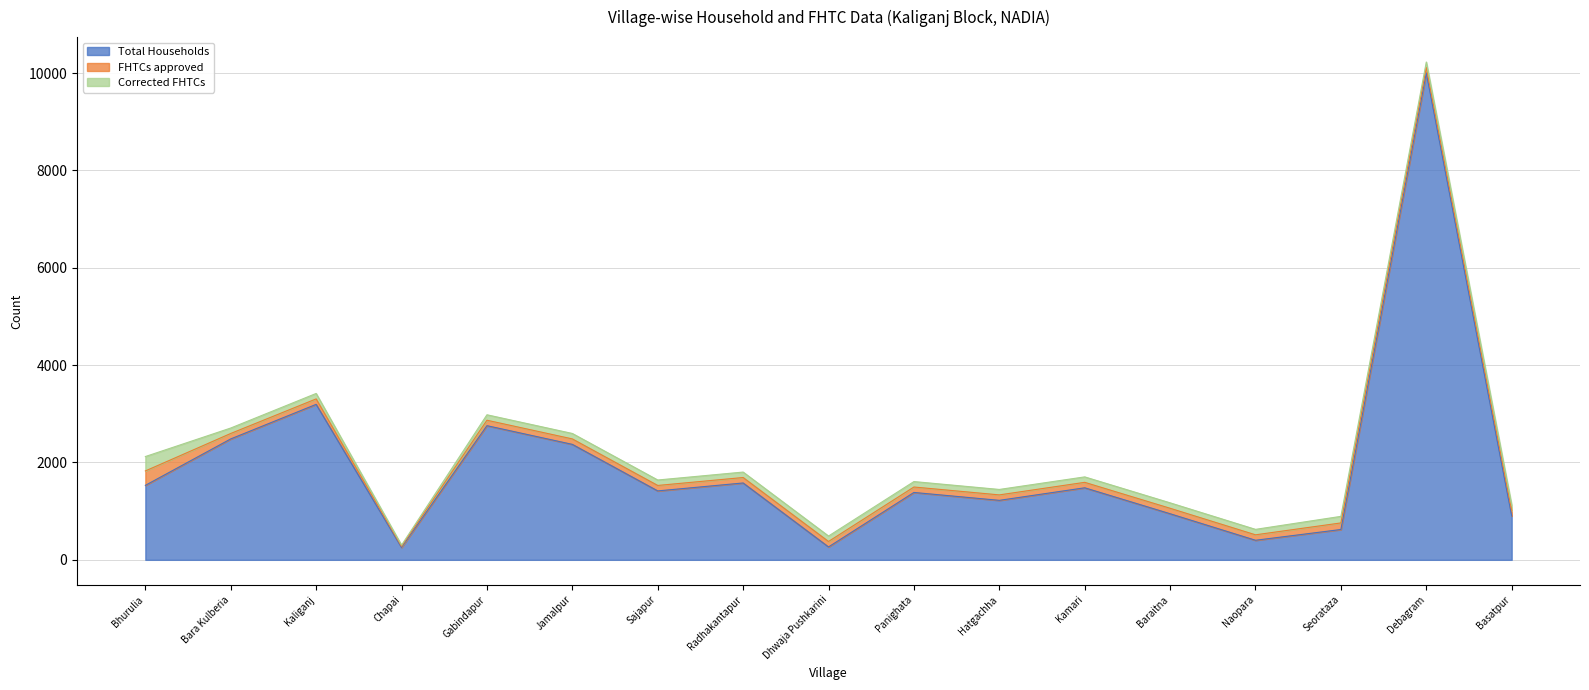

At Kamari, list the series in order from largest to smallest.

Total Households, FHTCs approved, Corrected FHTCs